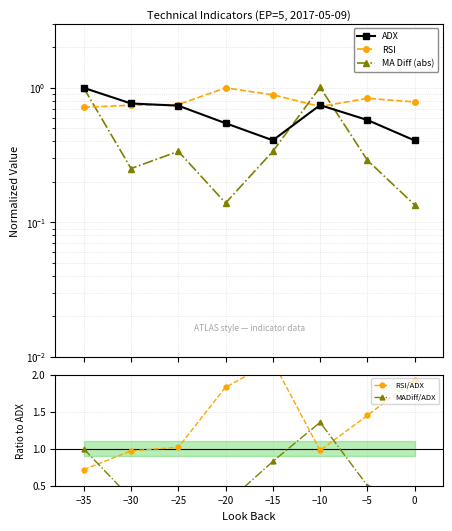

What is the sum of all MA Diff (abs) values?

3.5